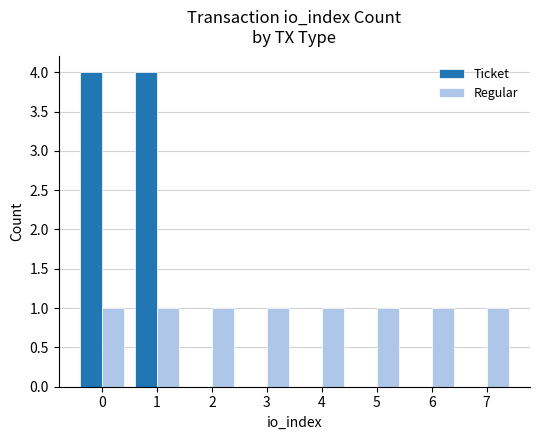

The Ticket series shows 0 at 5. True or false?

True